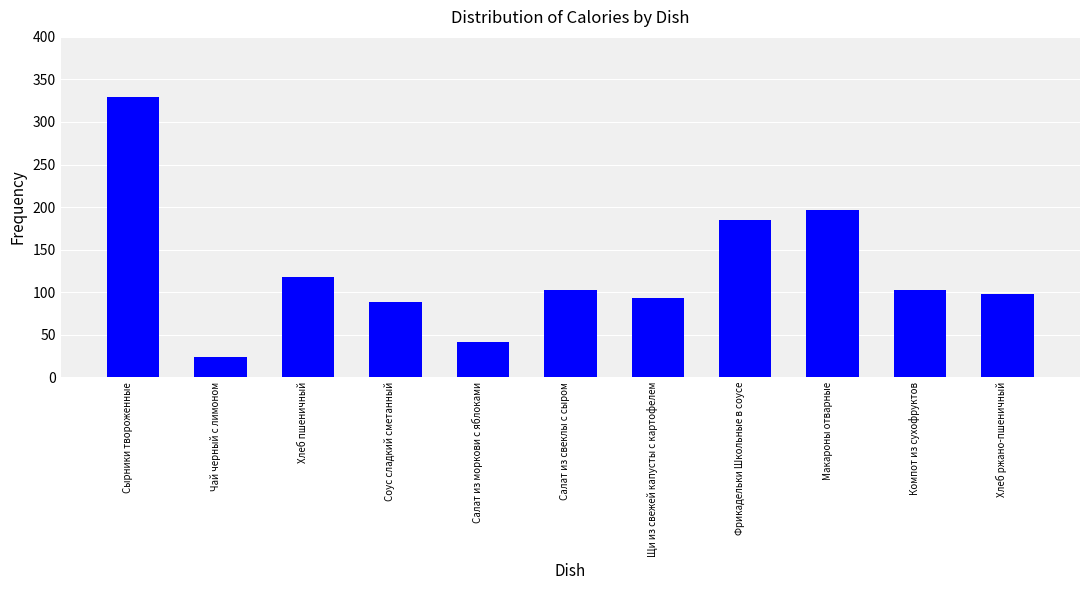

What is the difference between the second highest and second lowest values?

155.7